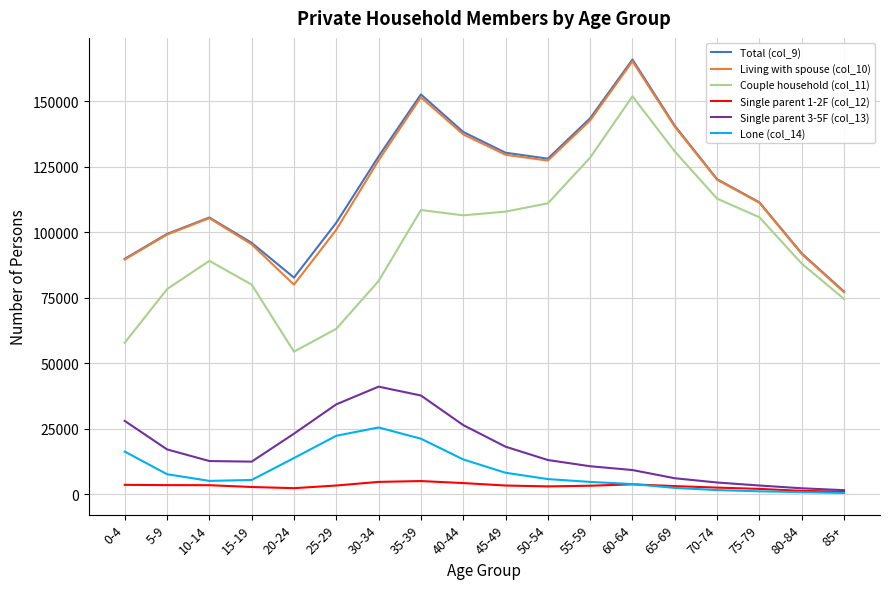

At which category does Lone (col_14) reach its first local peak?

30-34